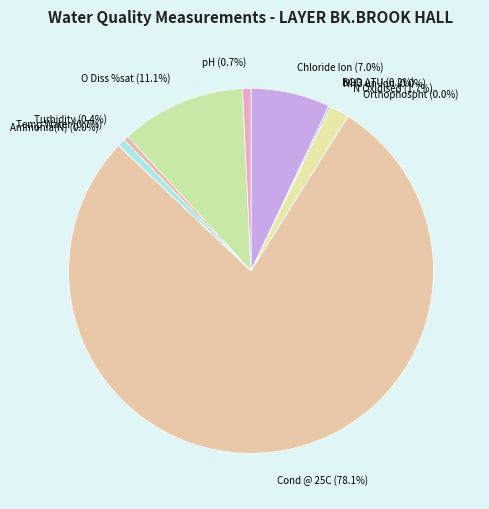

What is the majority slice?

Cond @ 25C